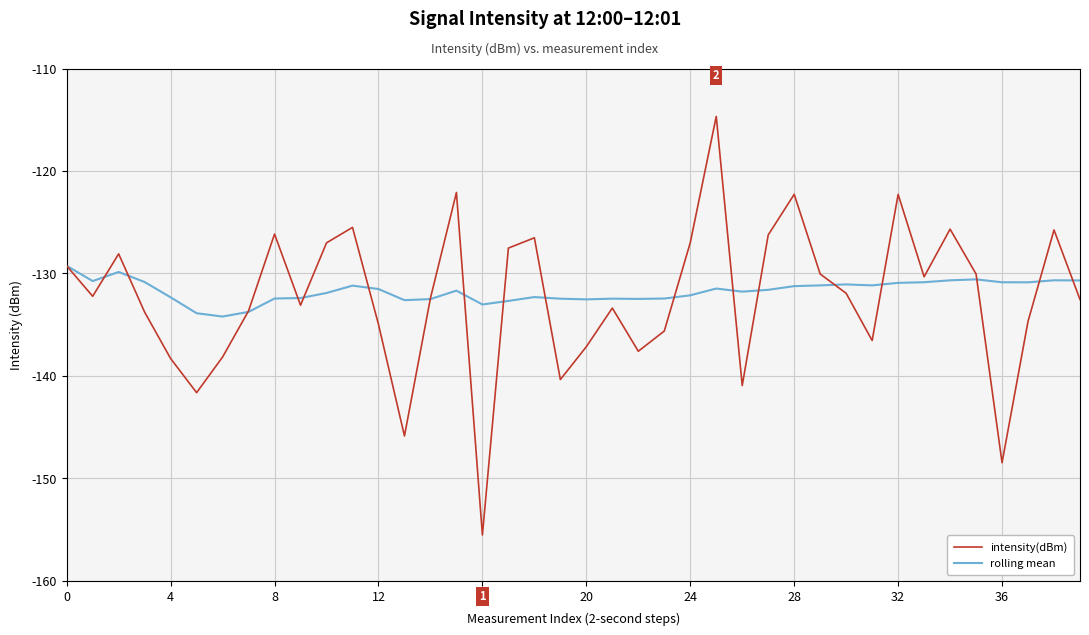

In intensity(dBm), how many points are lower than both neighbors (excluding endpoints)?

11